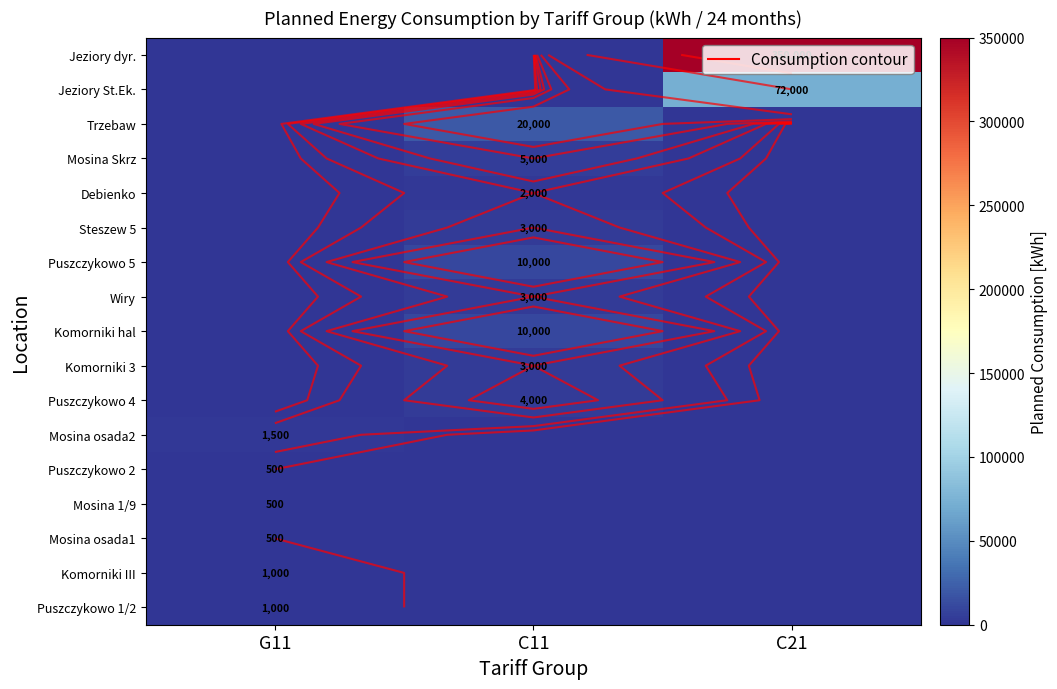

What is the total value across all series at C21?

422000